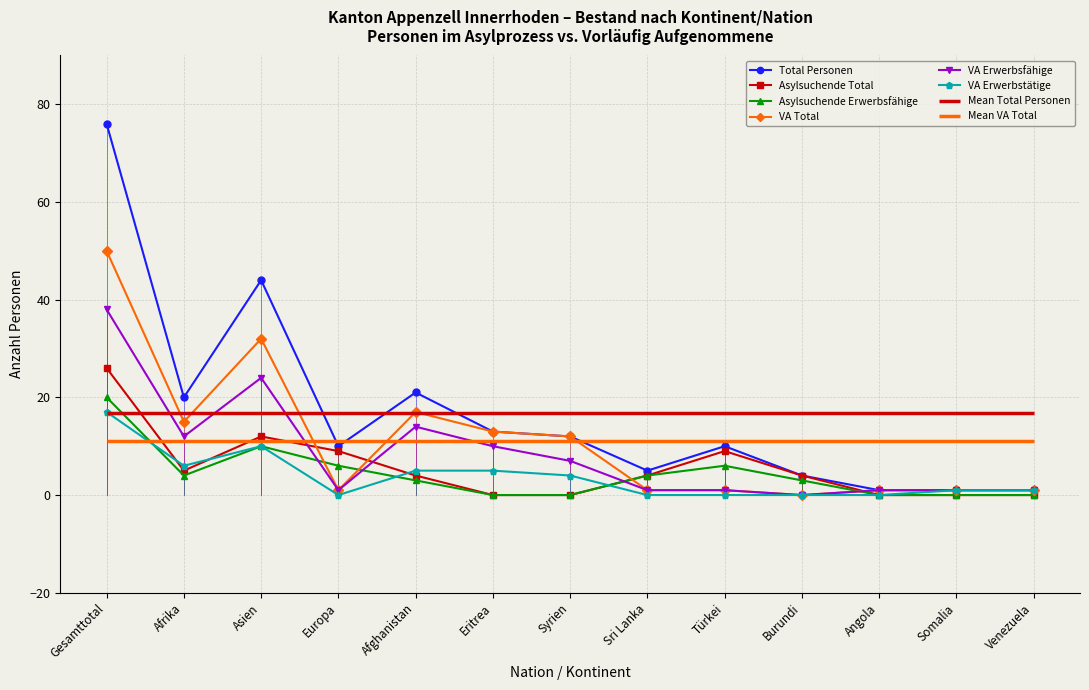

True or false: VA Erwerbstätige and VA Total intersect in this chart.

False